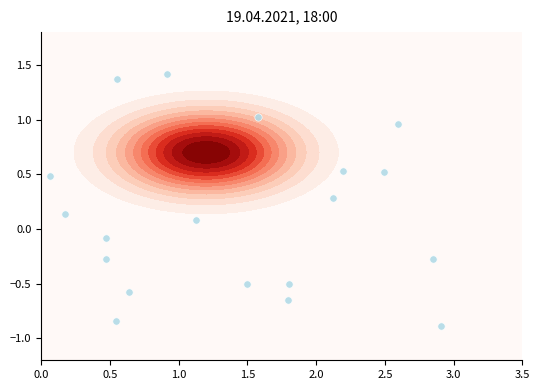

What is the average value?

0.2